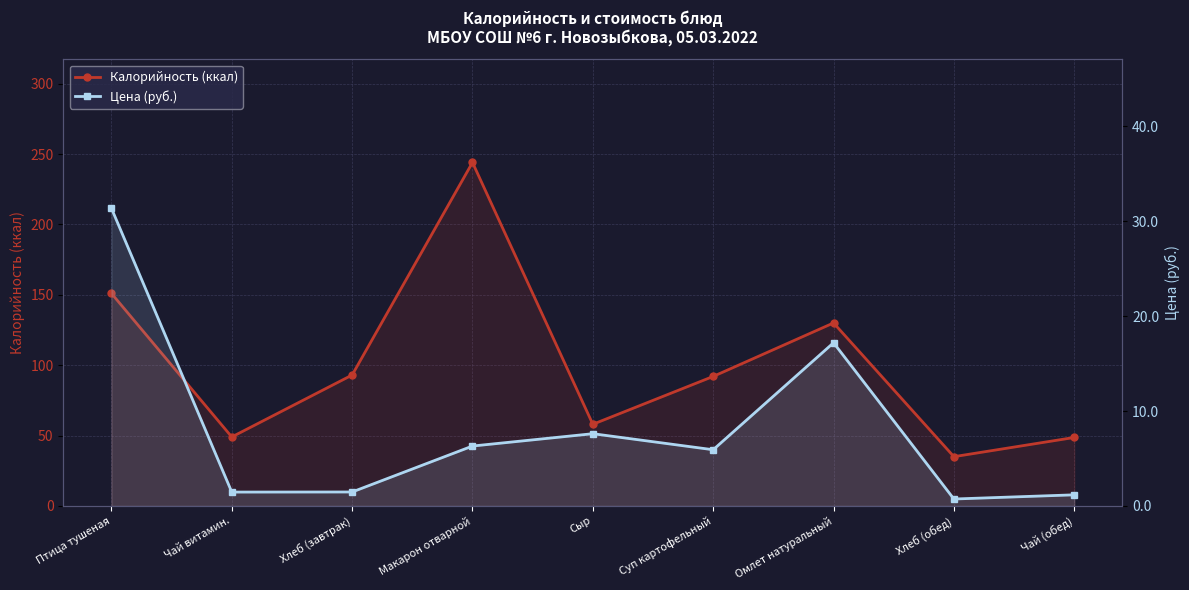

True or false: Калорийность (ккал) has more than 1 interior local peaks.

True